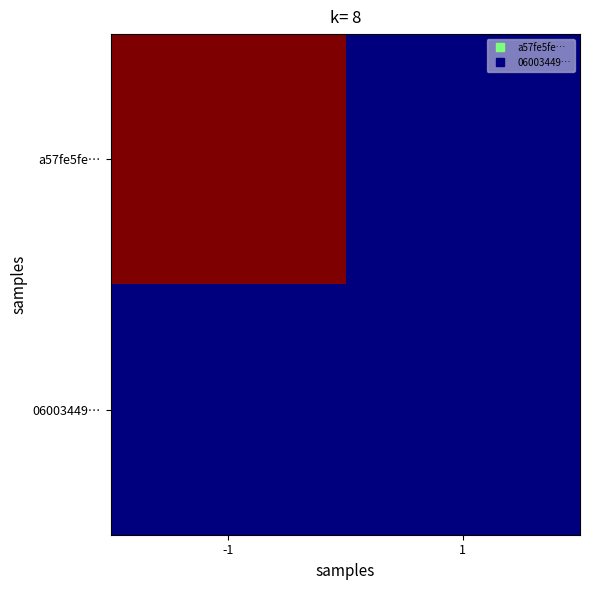

Reading left to right, transcribe all the data shown in this chart.

a57fe5fe…: -1=3	1=0
06003449…: -1=0	1=0